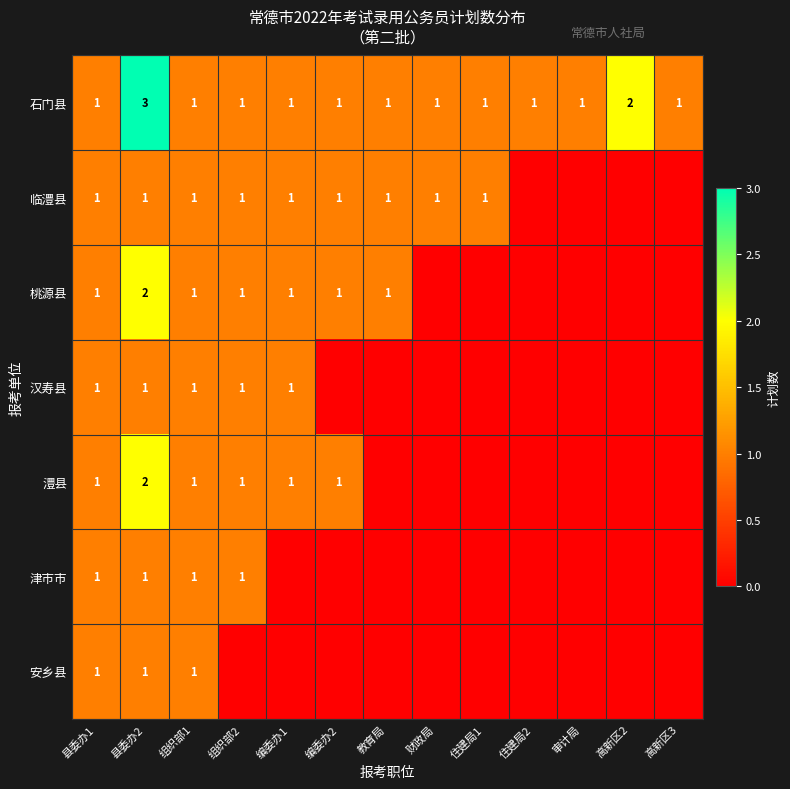

Is it true that 临澧县 equals 0 at 财政局?

False